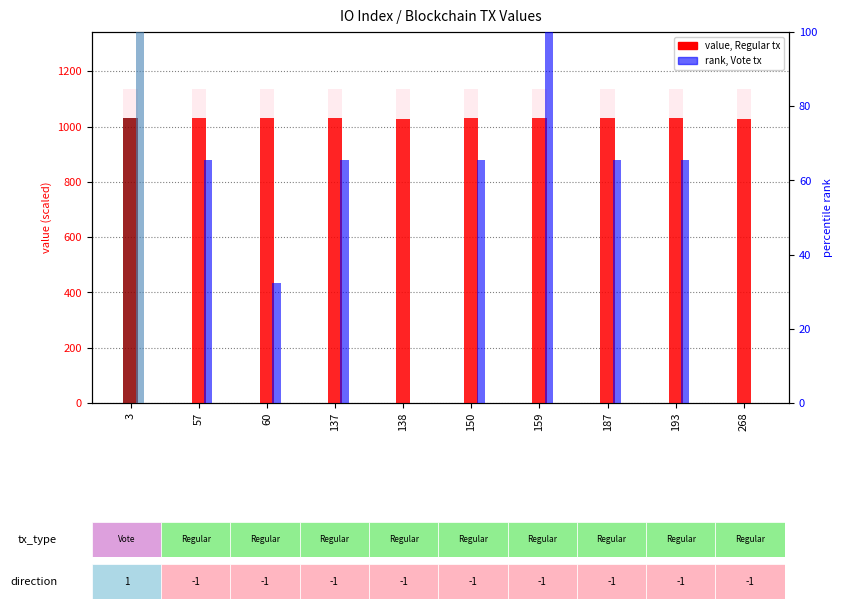

True or false: rank has a value of 65.7 at 3.

False